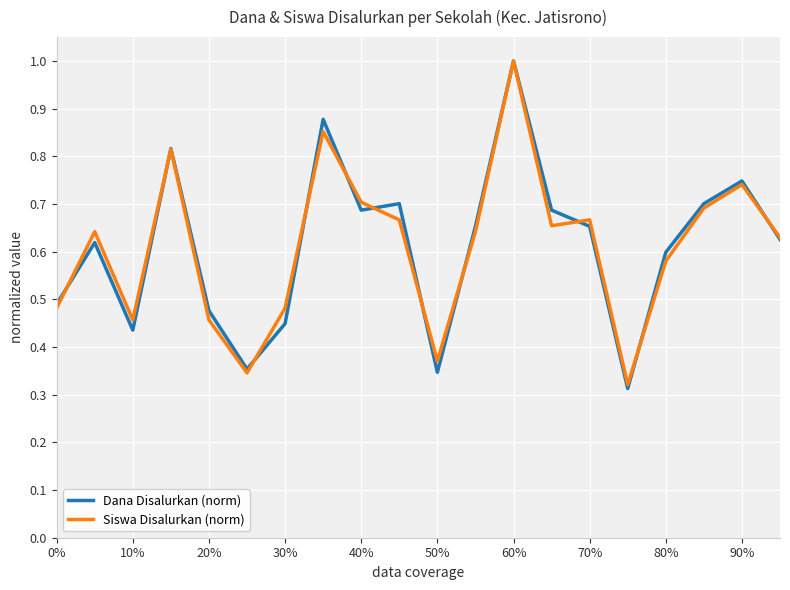

What is the maximum value shown in the chart?

1.0